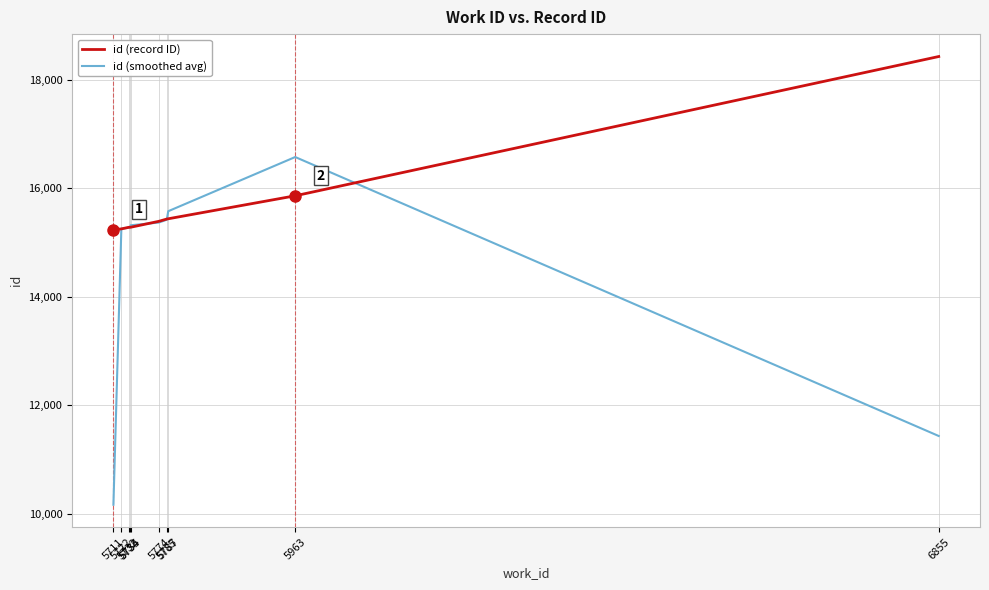

What value does the id (record ID) series have at 5711?

15239.0